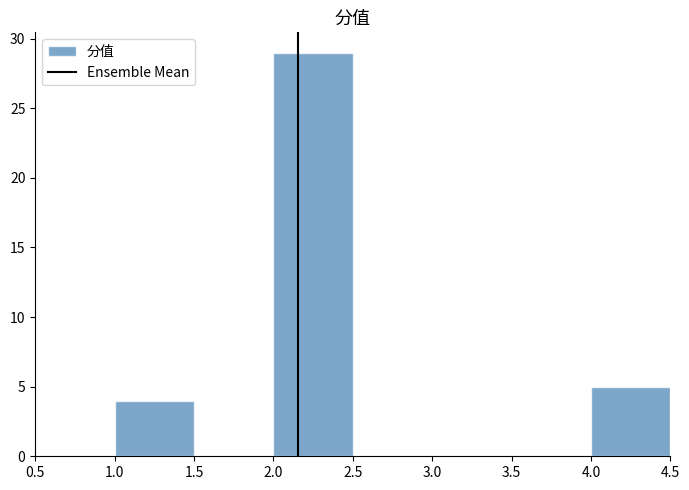

Which range on the x-axis has the tallest bar?

2.0 to 2.5